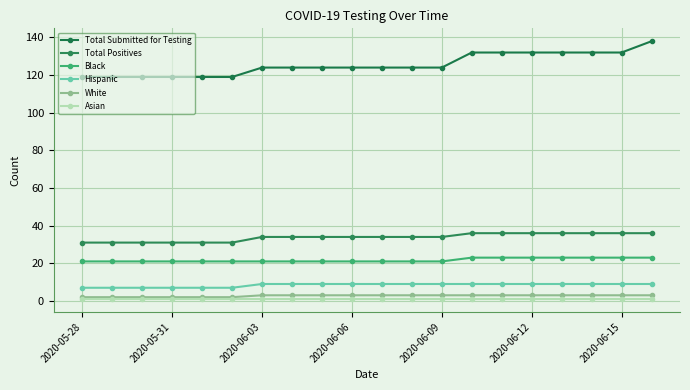

How many lines are shown in the chart?

6